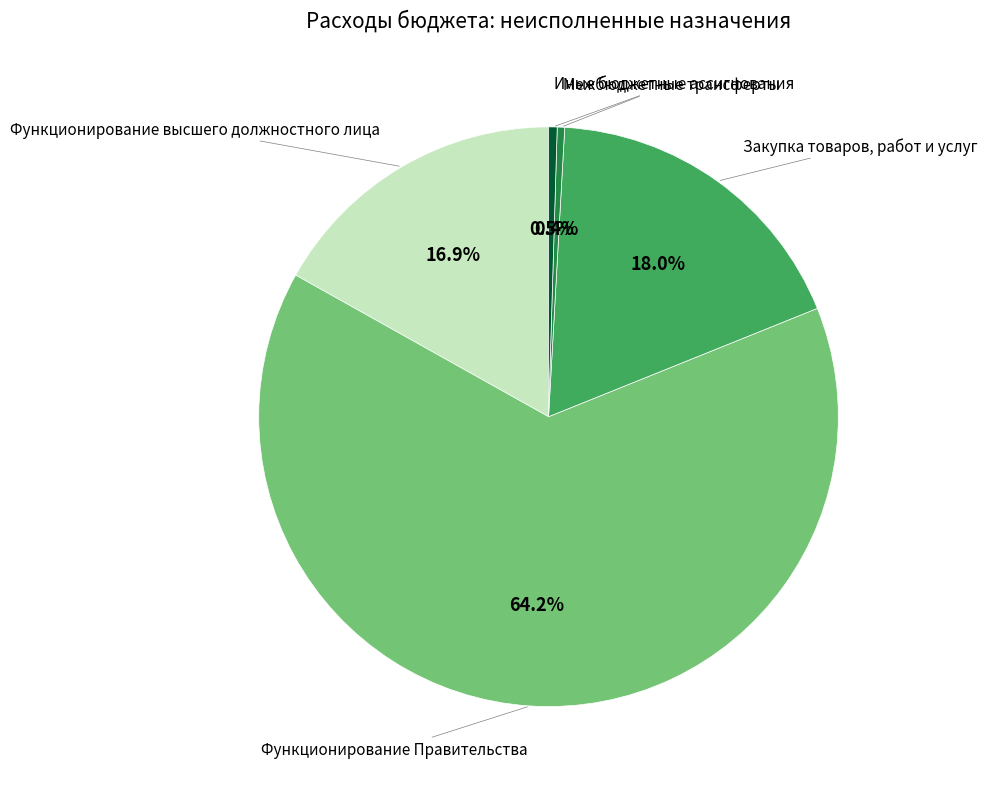

Rank the categories by value from highest to lowest.

Функционирование Правительства, Закупка товаров, работ и услуг, Функционирование высшего должностного лица, Иные бюджетные ассигнования, Межбюджетные трансферты